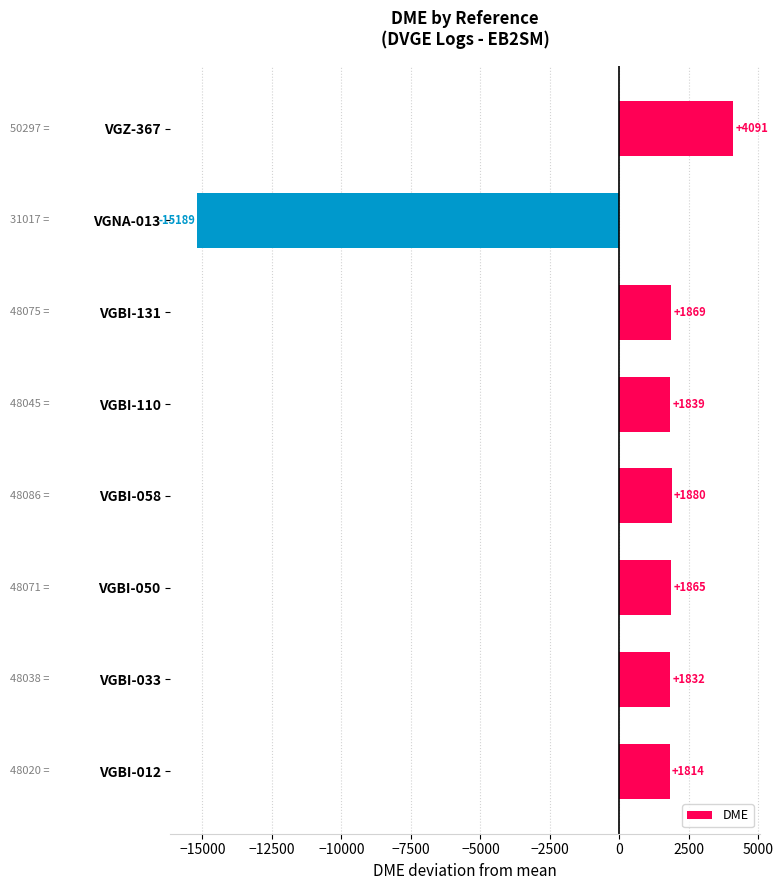

What is the ratio of the value at VGBI-131 to the value at VGBI-110?

1.0